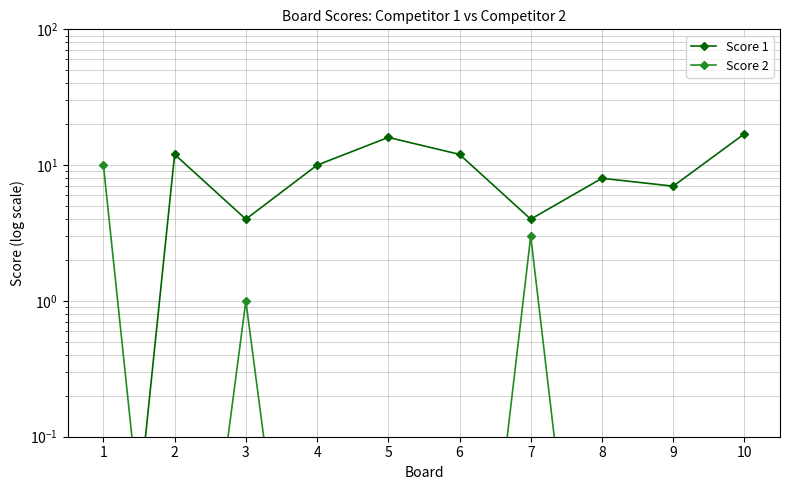

What is the spread (max minus min) of values at 10?

17.0